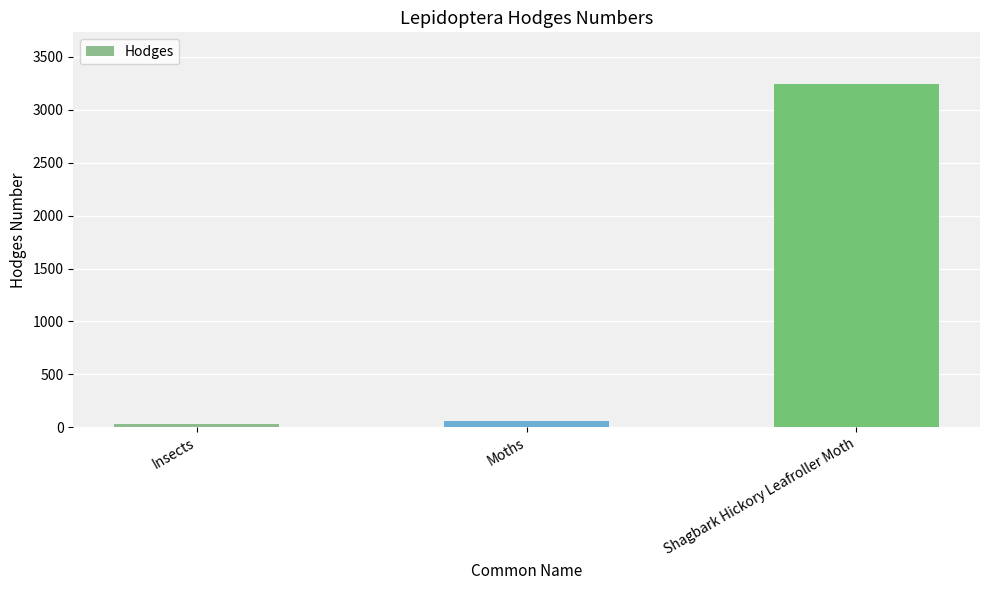

Where is the data nearest to the value 1637?

Moths